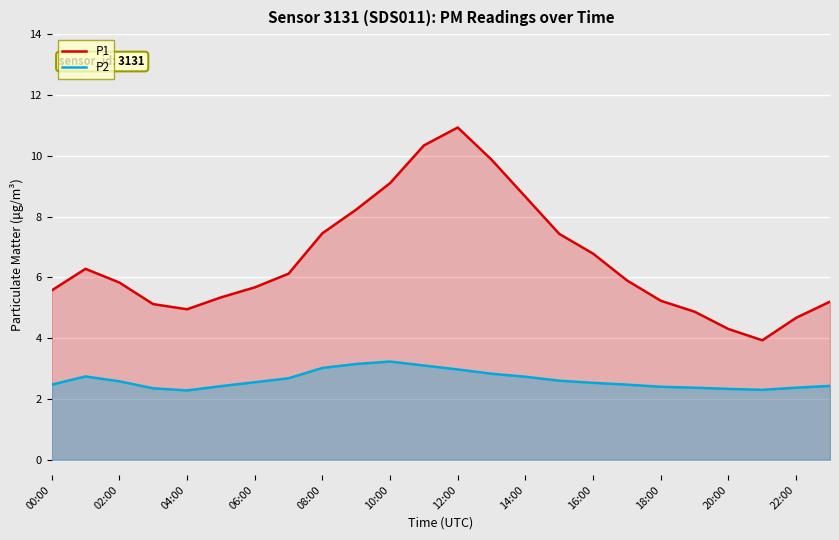

True or false: P1 and P2 cross at least once.

False